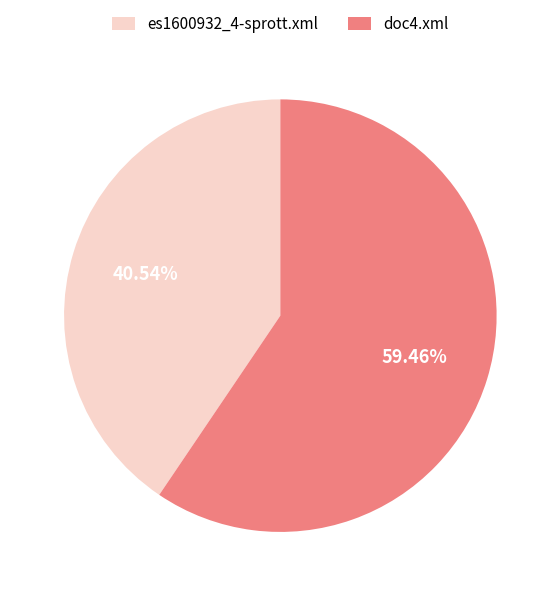

Approximately how many times larger is the value at es1600932_4-sprott.xml compared to doc4.xml?

0.7